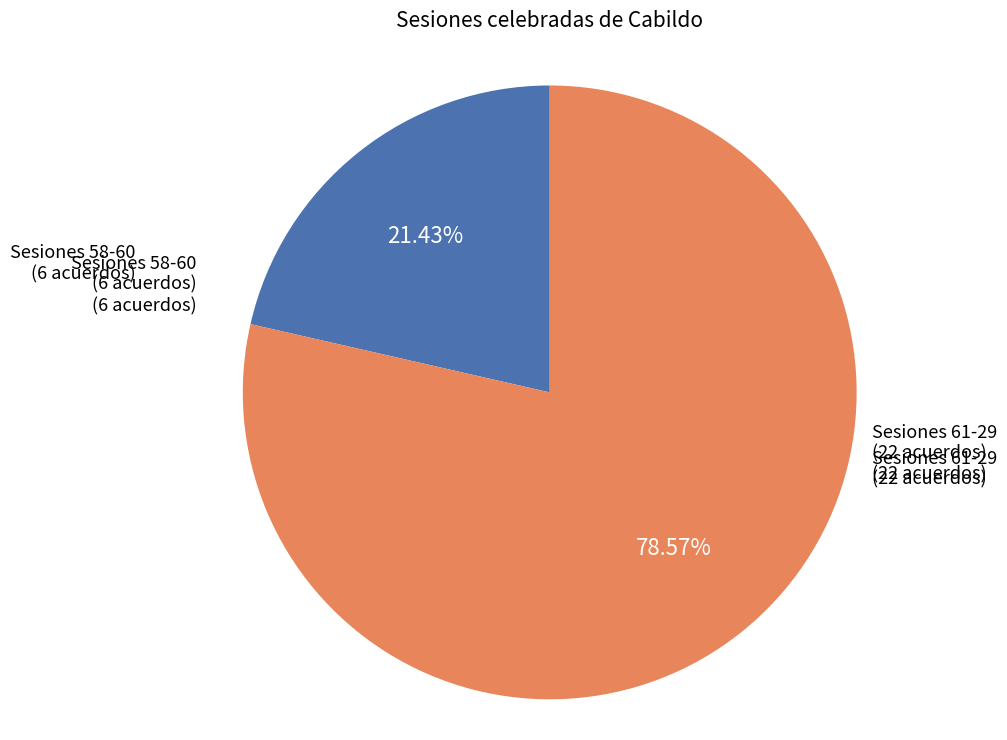

Is there any slice that represents more than half of the pie?

Yes